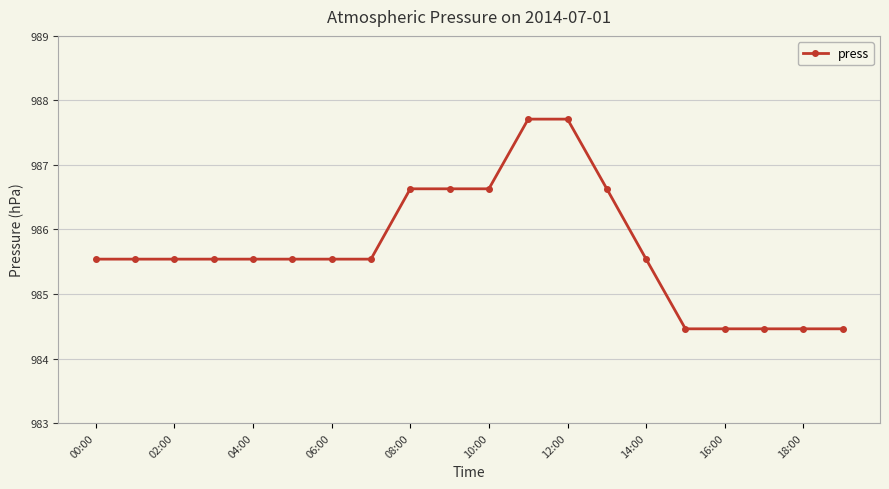

What is the greatest value displayed?

987.7